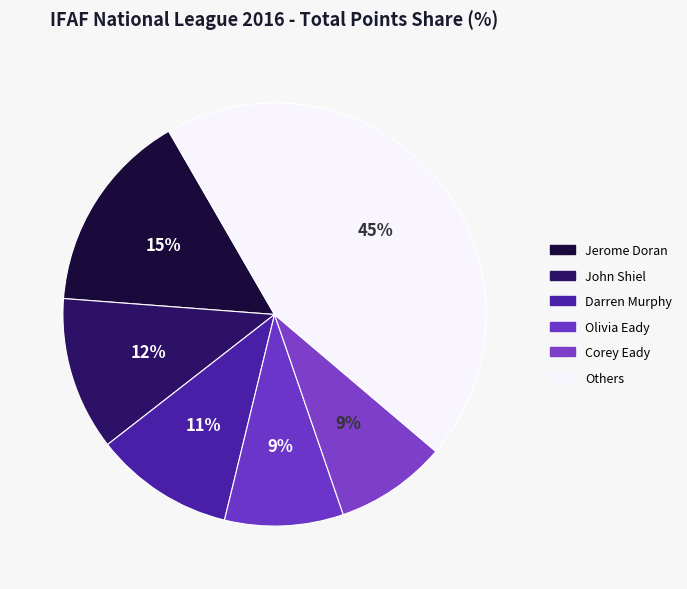

How many segments does this pie chart have?

6